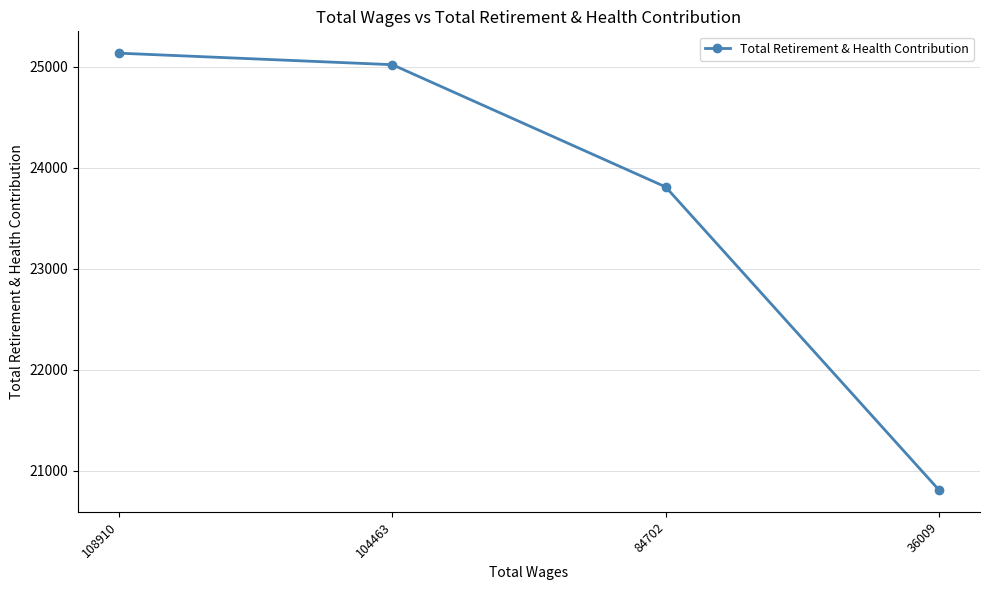

Reading left to right, list all the values displayed in this chart.

108910=25132	104463=25018	84702=23808	36009=20809